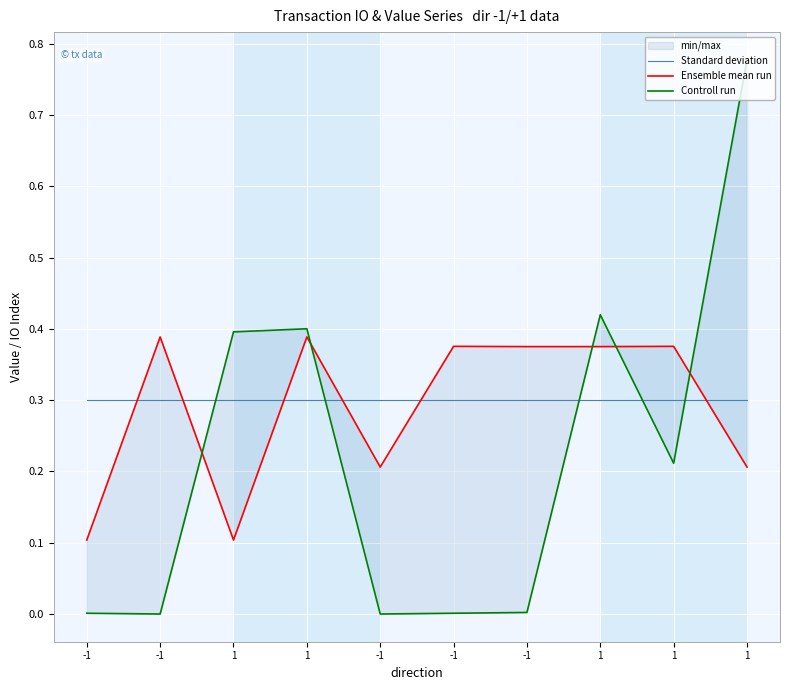

Between which two adjacent categories do Ensemble mean run and Controll run first intersect?

-1 and 1